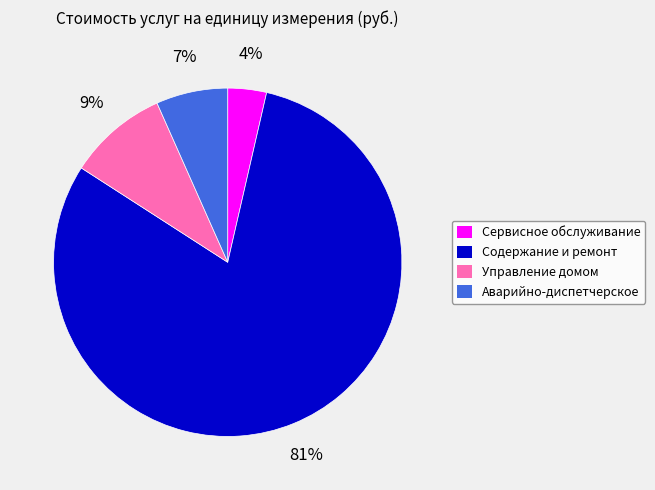

To the nearest percent, what is the average slice percentage?

25%